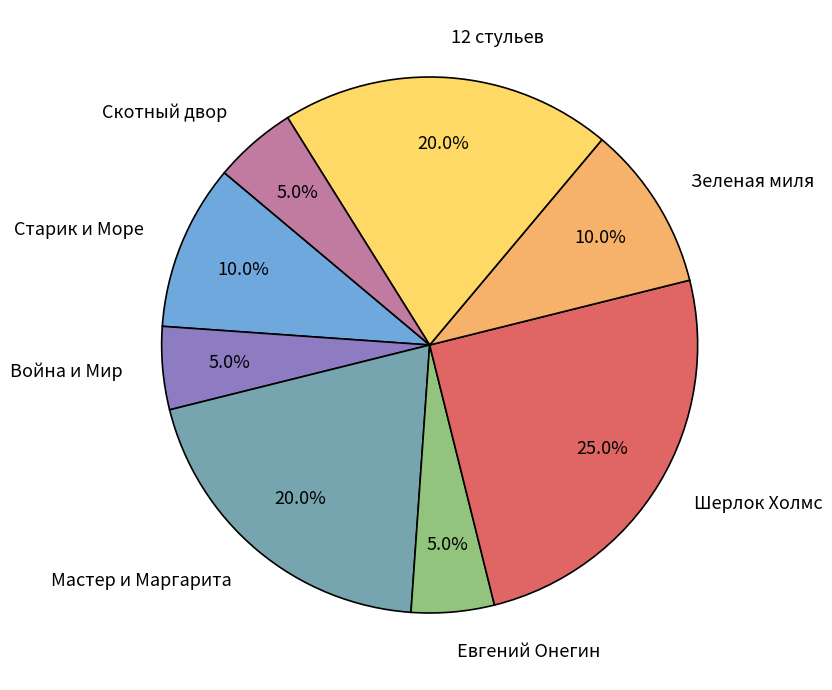

What percentage is the 12 стульев slice, to the nearest percent?

20%